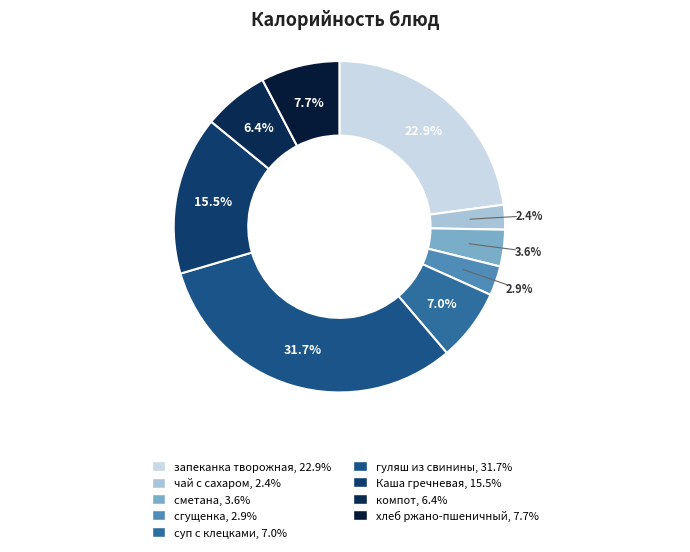

Does any single category account for the majority?

No